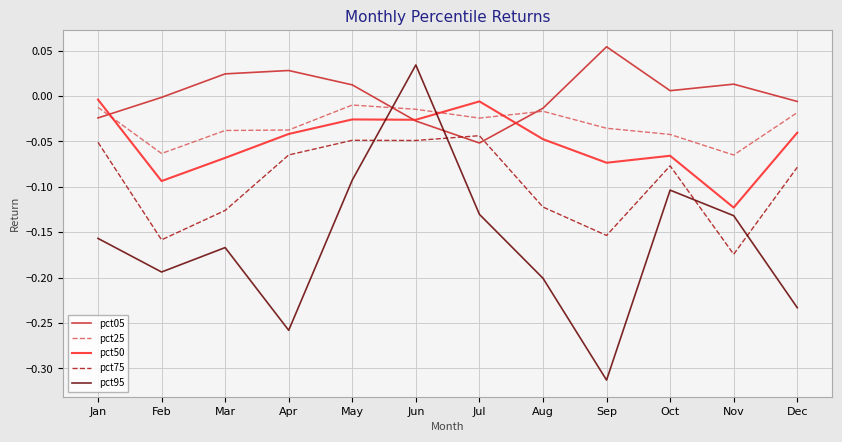

Is it true that pct25 equals -0.0 at Jan?

True